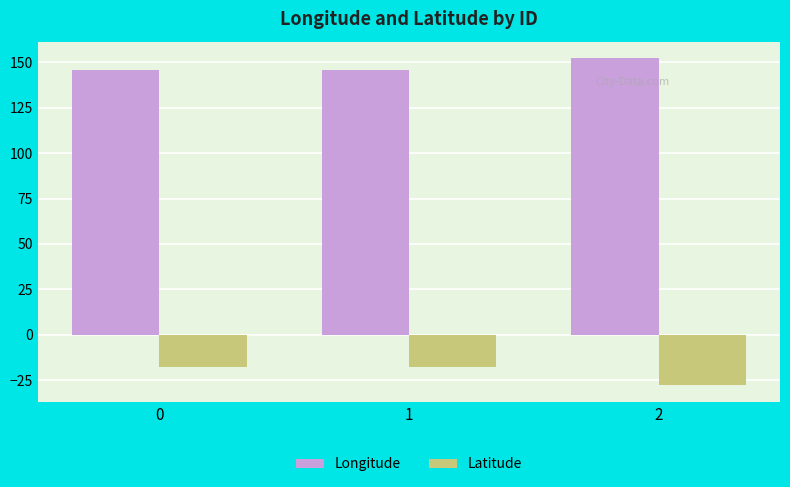

At how many categories does at least one series exceed 120?

3